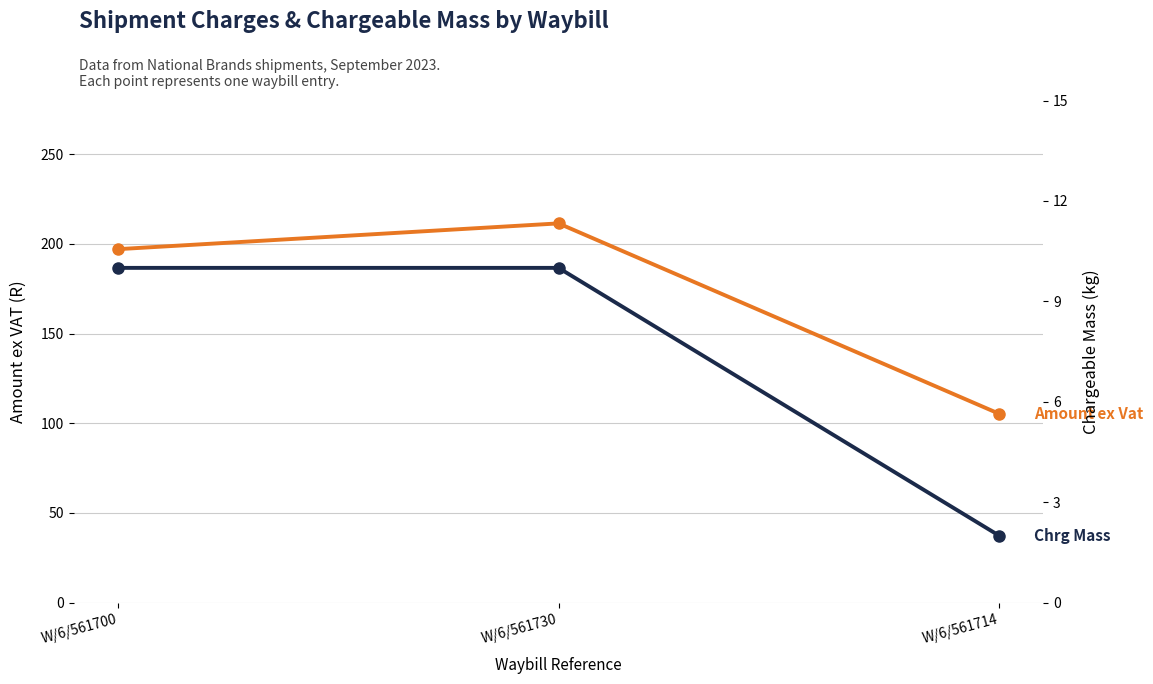

Reading left to right, list all the values displayed in this chart.

Amount ex Vat: W/6/561700=197.1	W/6/561730=211.5	W/6/561714=105.3
Chrg Mass: W/6/561700=10.0	W/6/561730=10.0	W/6/561714=2.0